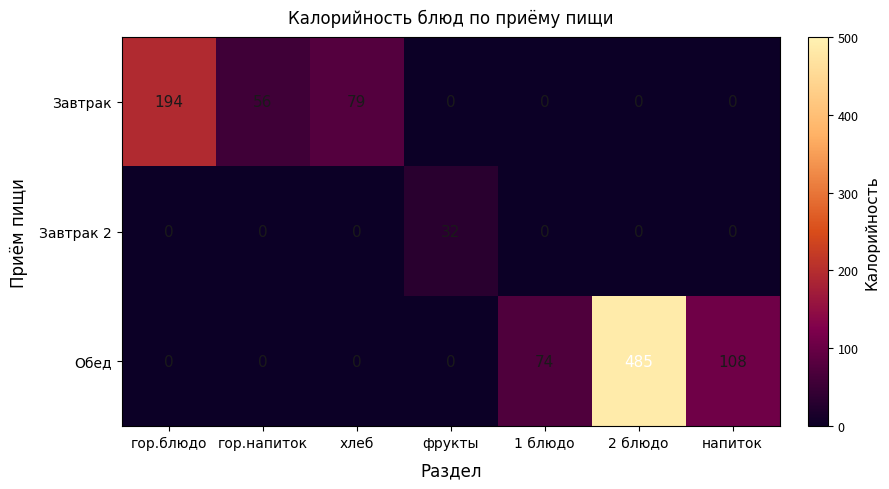

What is the maximum value for Обед?

485